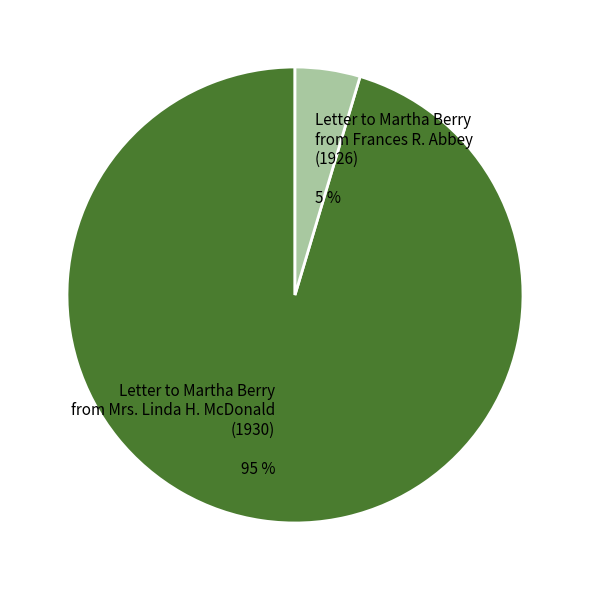

Is the sum of Letter to Martha Berry from Frances R. Abbey (1926) and Letter to Martha Berry from Mrs. Linda H. McDonald (1930) greater than half?

Yes